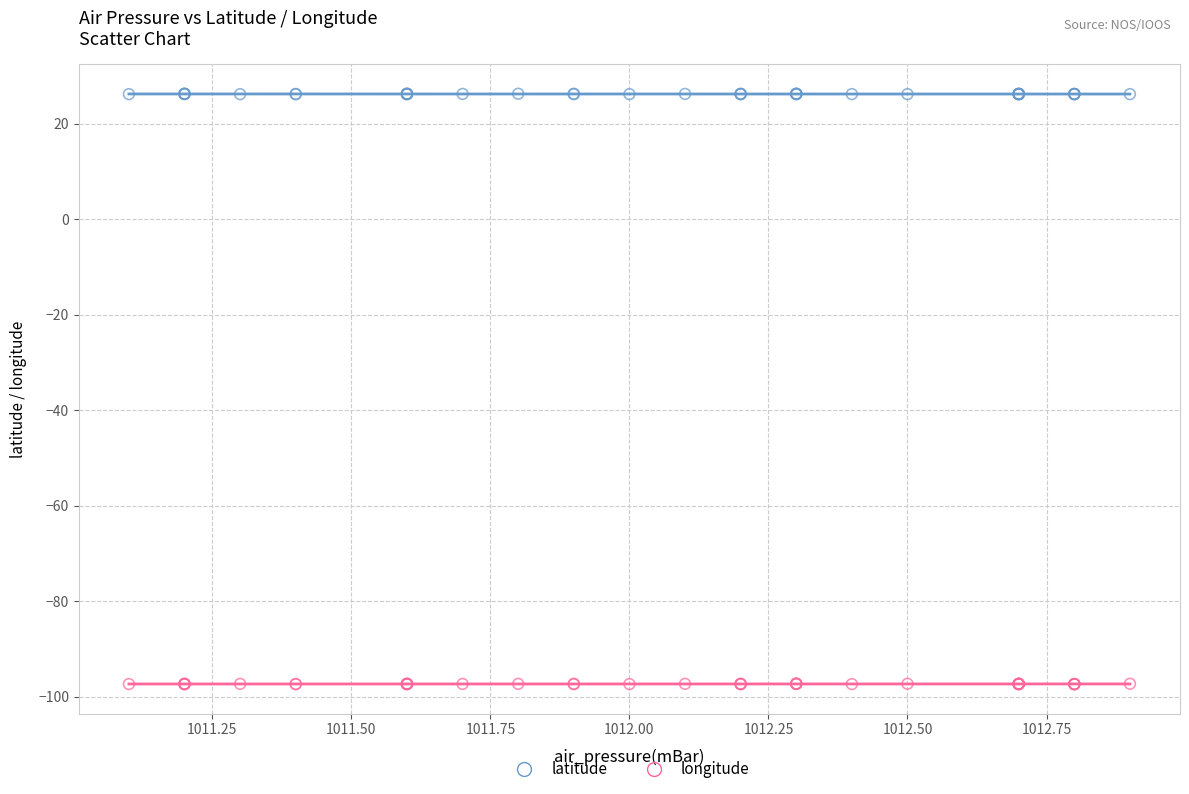

Which series reaches the maximum Y coordinate?

latitude